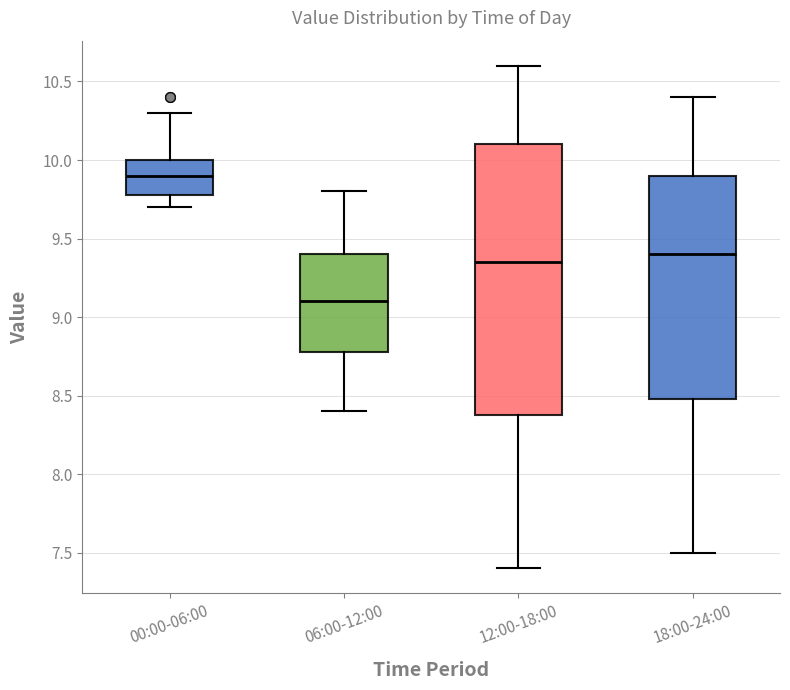

Which box has the highest median line?

00:00-06:00